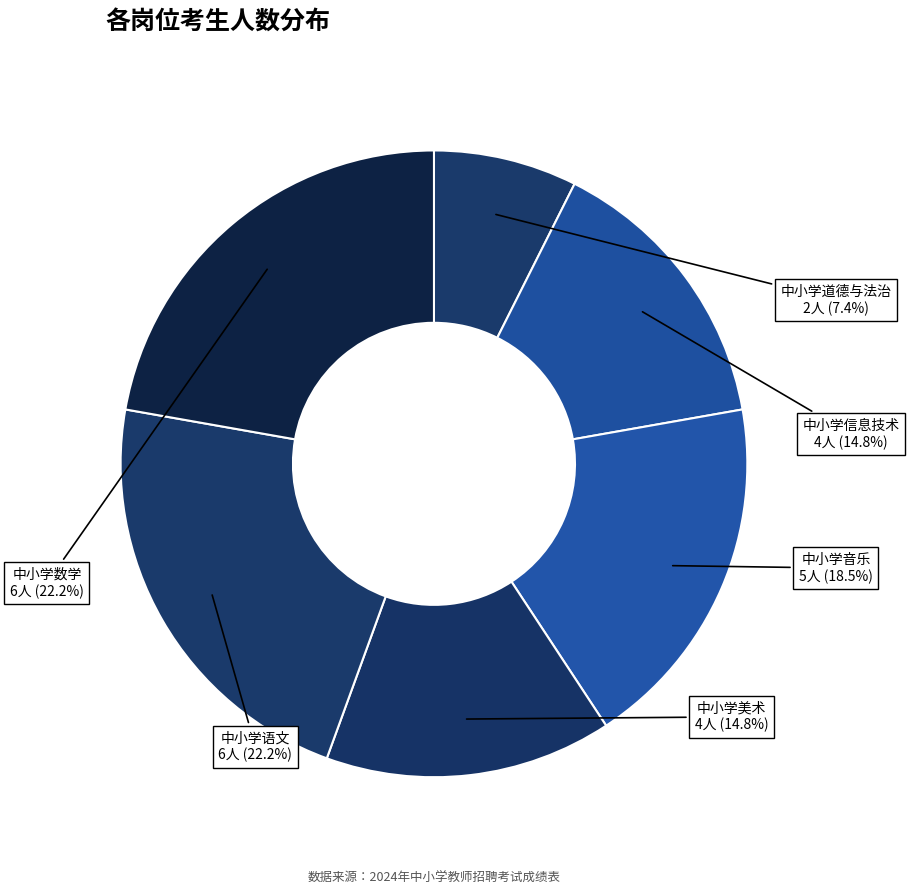

To the nearest percent, what is the combined percentage of 中小学语文 and 中小学数学?

44%